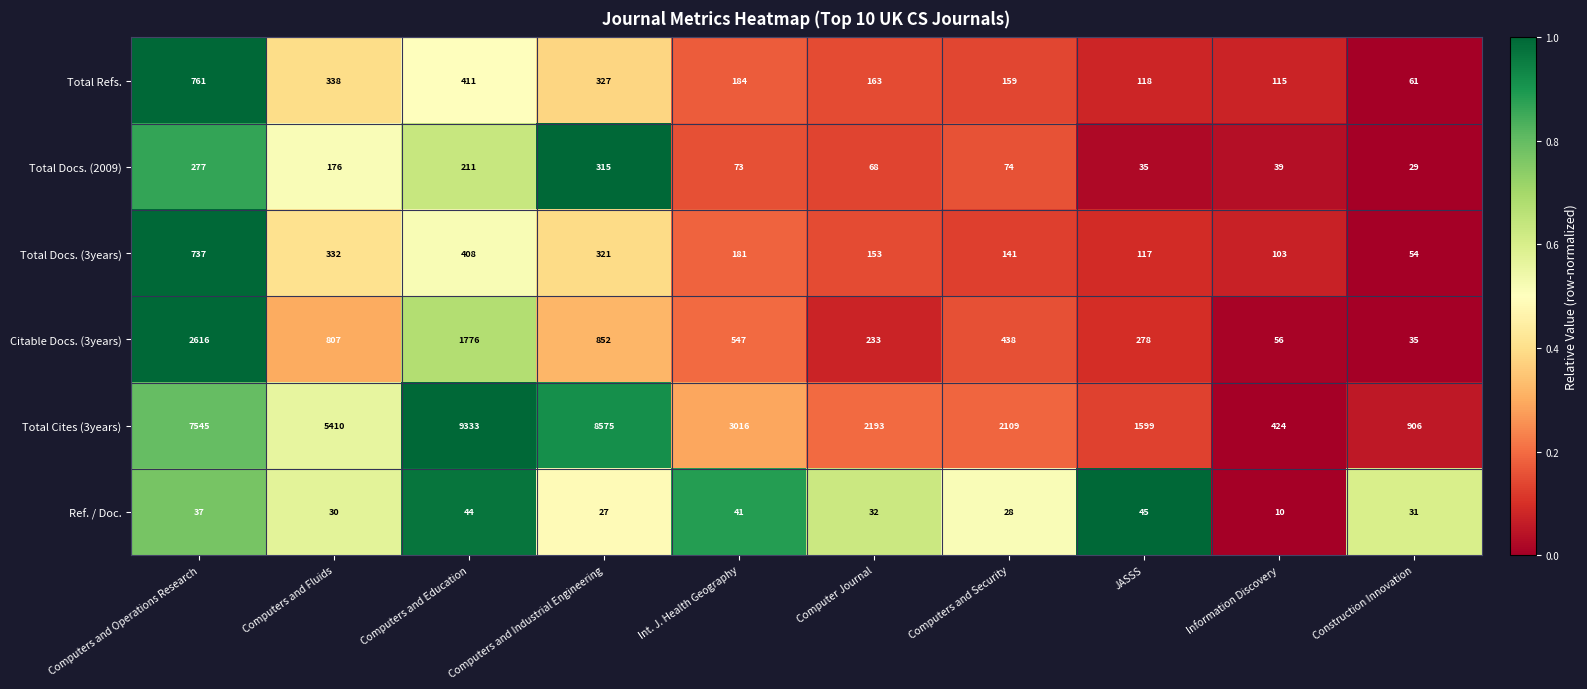

Rank the series by their maximum value, from lowest to highest.

Ref. / Doc., Total Docs. (2009), Total Docs. (3years), Total Refs., Citable Docs. (3years), Total Cites (3years)